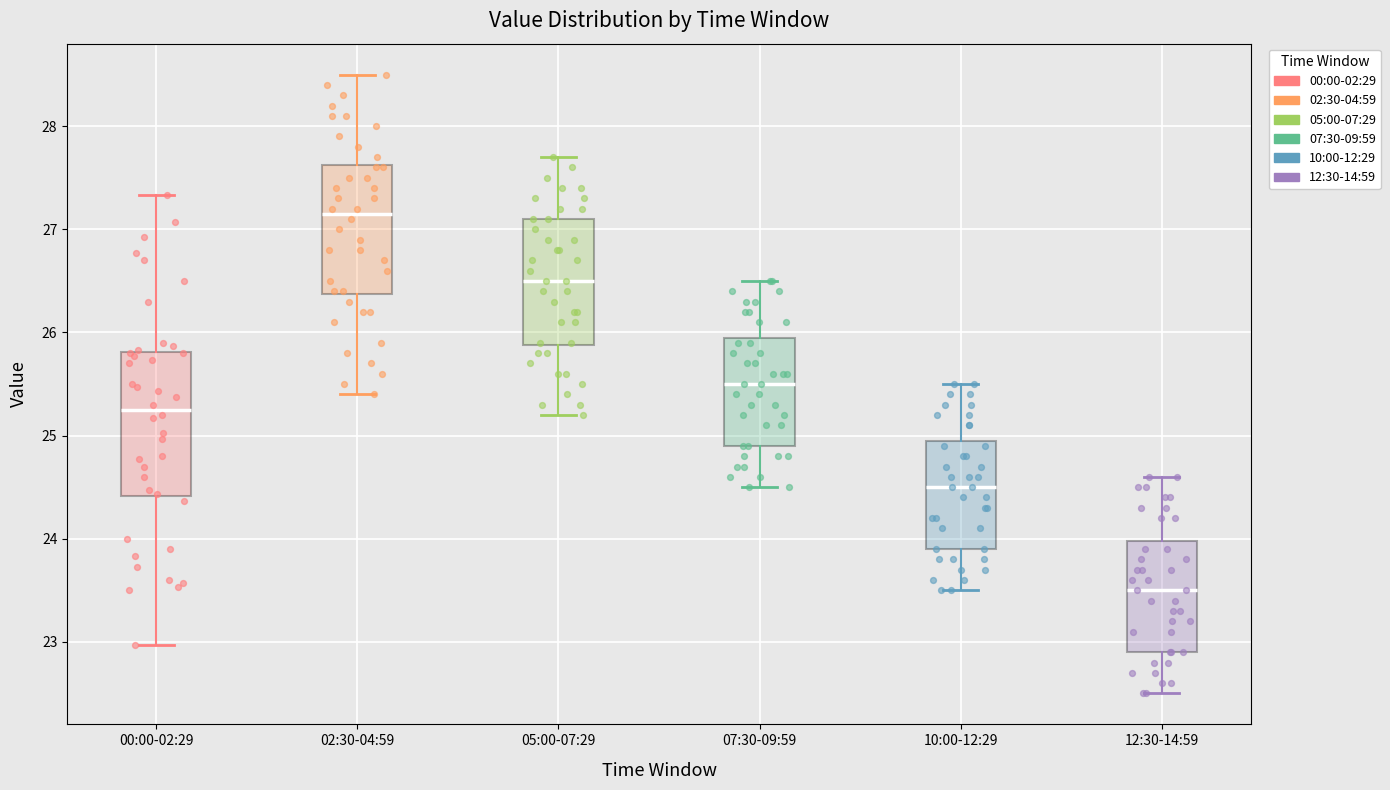

Where does the upper whisker of the box for 07:30-09:59 end on the y-axis? The values are not printed on the chart, so give them approximately, as read against the axis.

26.5